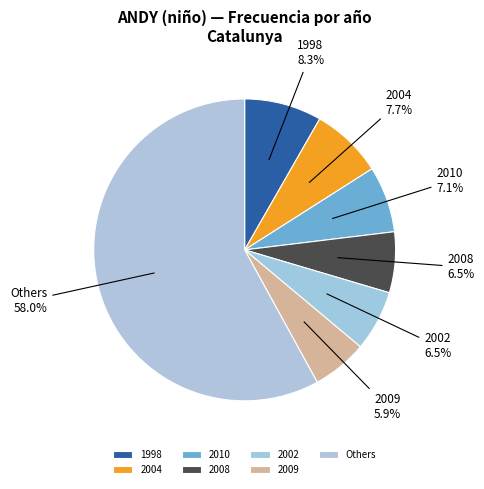

What portion of the pie excludes 2002?

93.5%